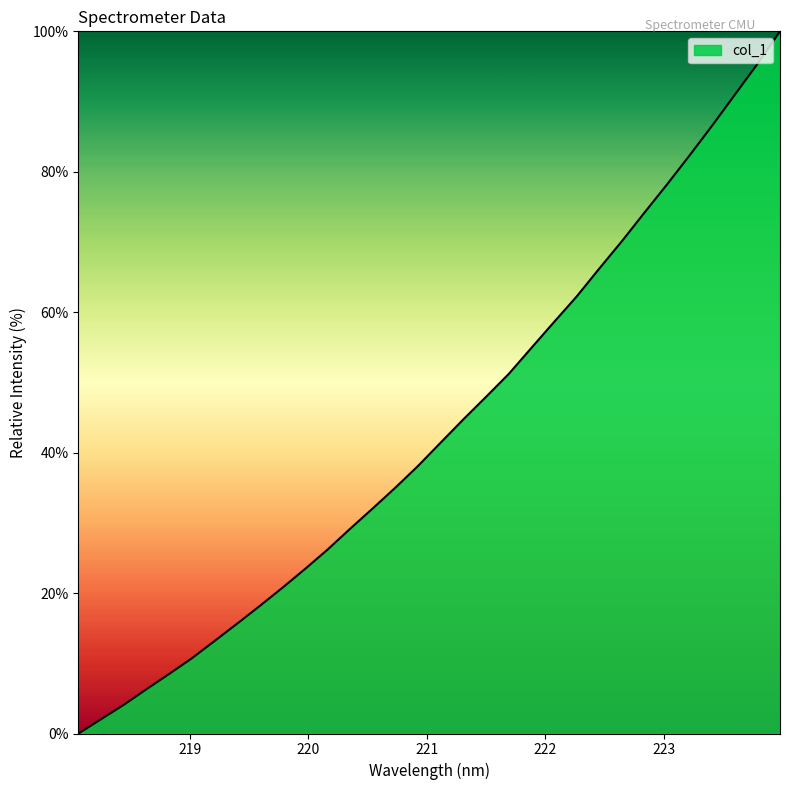

What is the greatest value displayed?

100.0